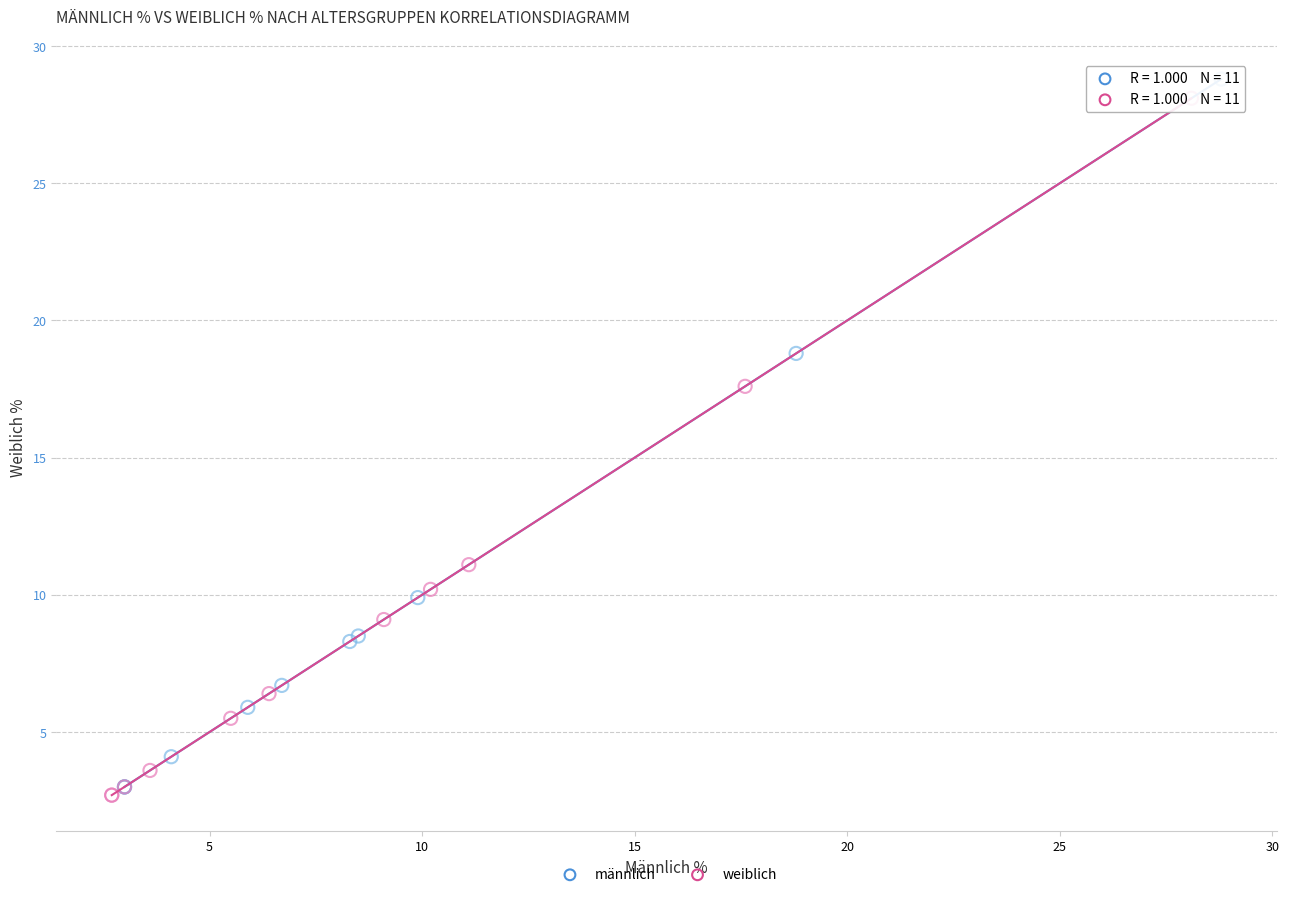

Which series has the widest spread of Y values?

männlich